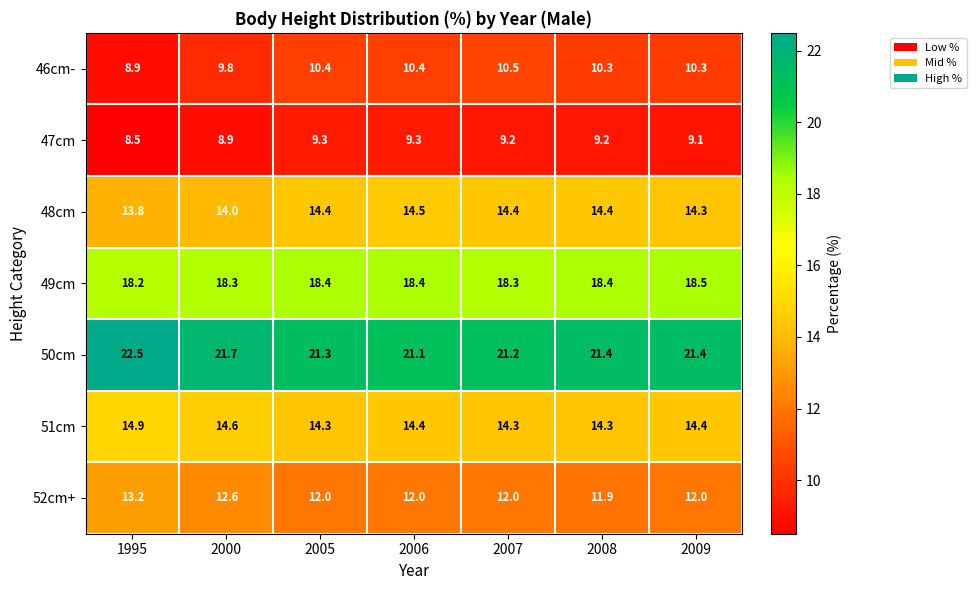

What is the spread (max minus min) of values at 2006?

11.8